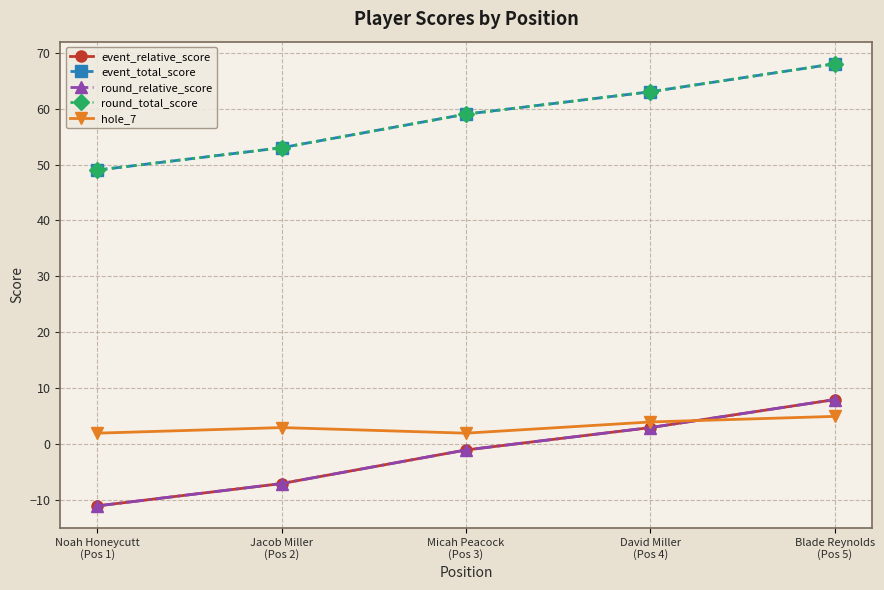

Does the chart have visible grid lines?

Yes